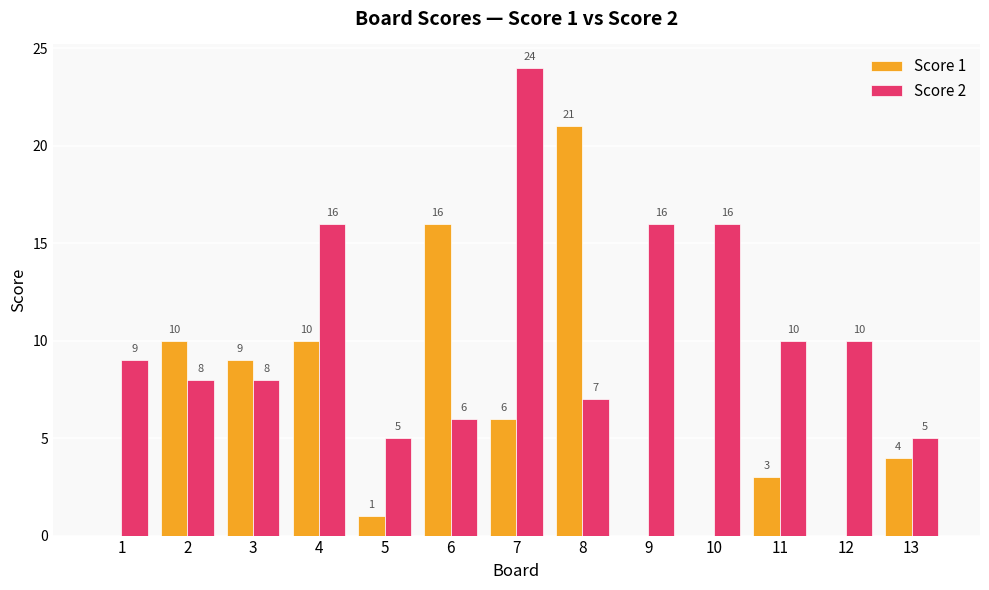

What is the maximum value shown in the chart?

24